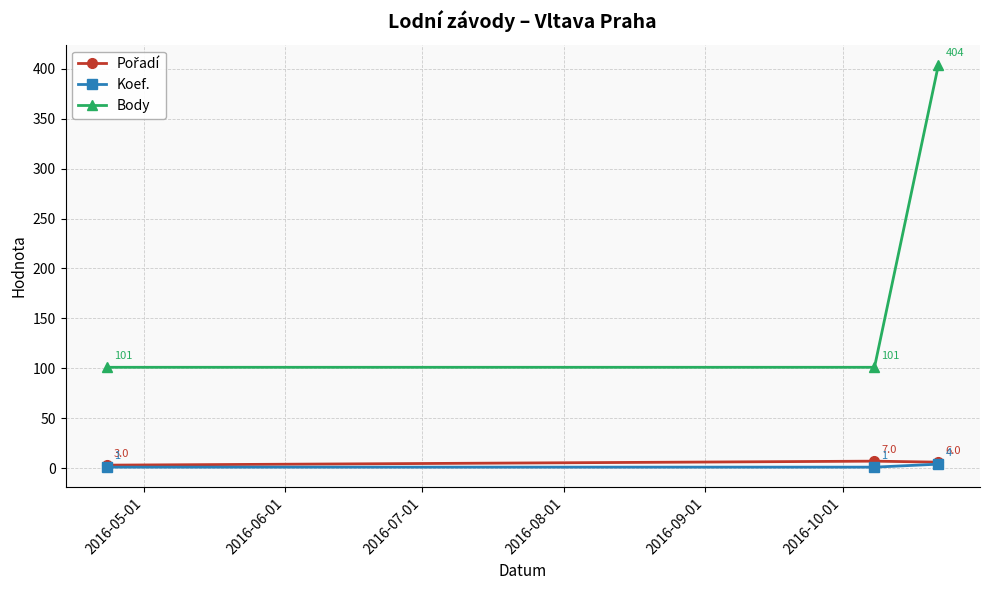

Which series has the largest total across all categories?

Body